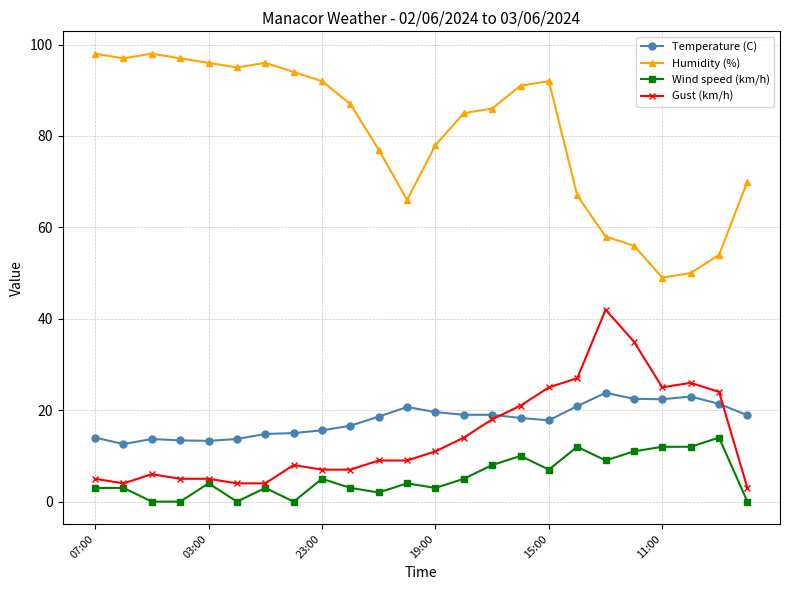

True or false: Humidity (%) has more than 0 interior local peaks.

True